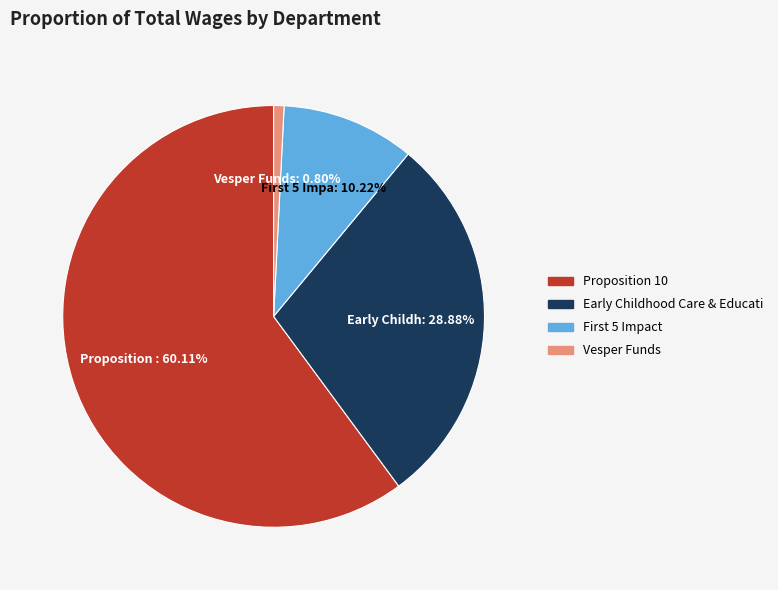

Which category has the biggest portion of the pie?

Proposition 10